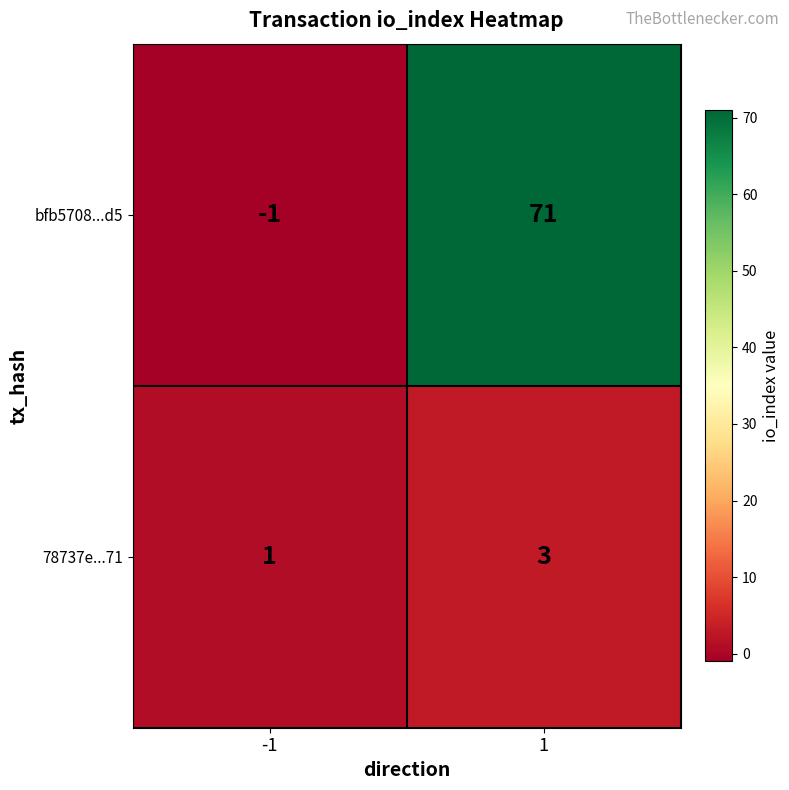

Rank the series by their average value, from lowest to highest.

78737e...71, bfb5708...d5